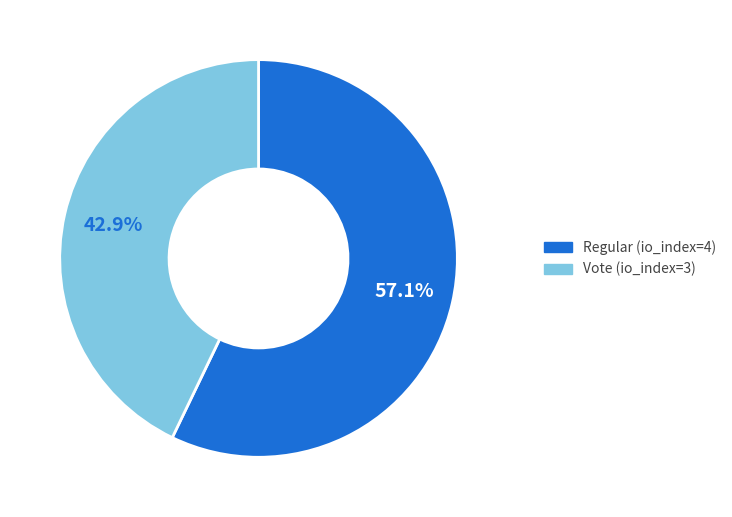

How many segments does this pie chart have?

2